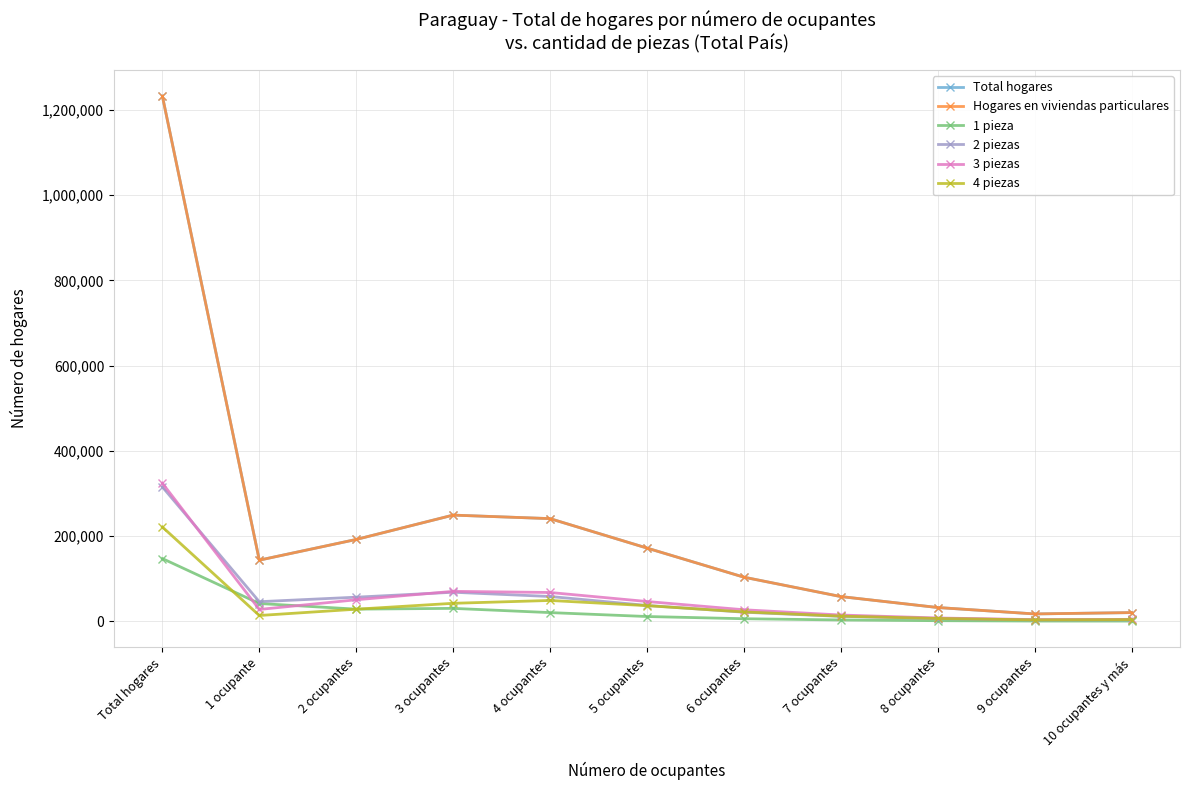

Which series has the widest spread of values?

Total hogares